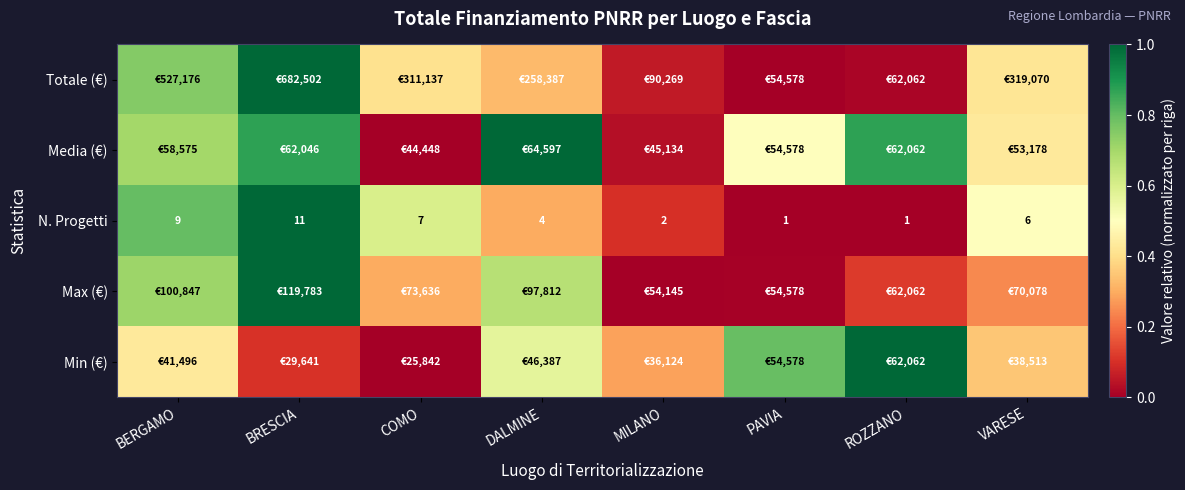

Where is N. Progetti nearest to the value 6?

VARESE